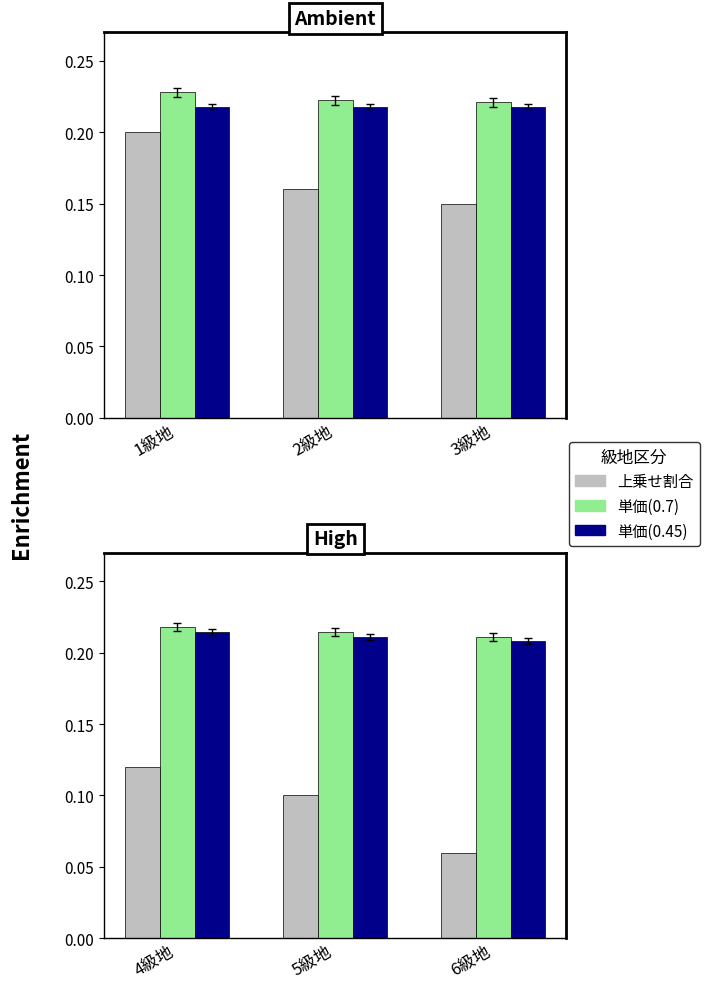

What are all the series names shown in the legend?

上乗せ割合, 単価(0.7), 単価(0.45)